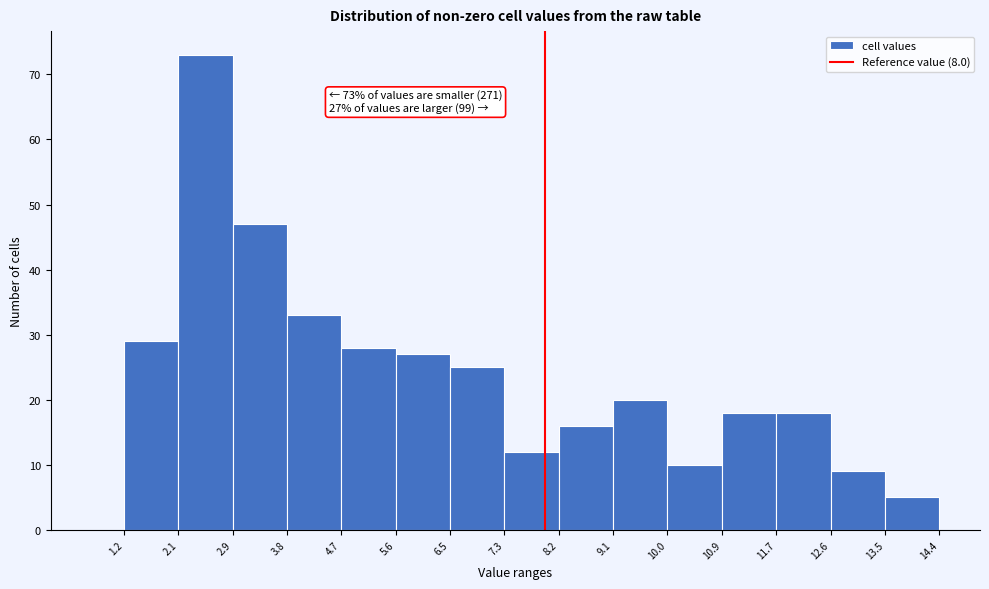

Which range on the x-axis has the tallest bar?

2.1 to 2.9